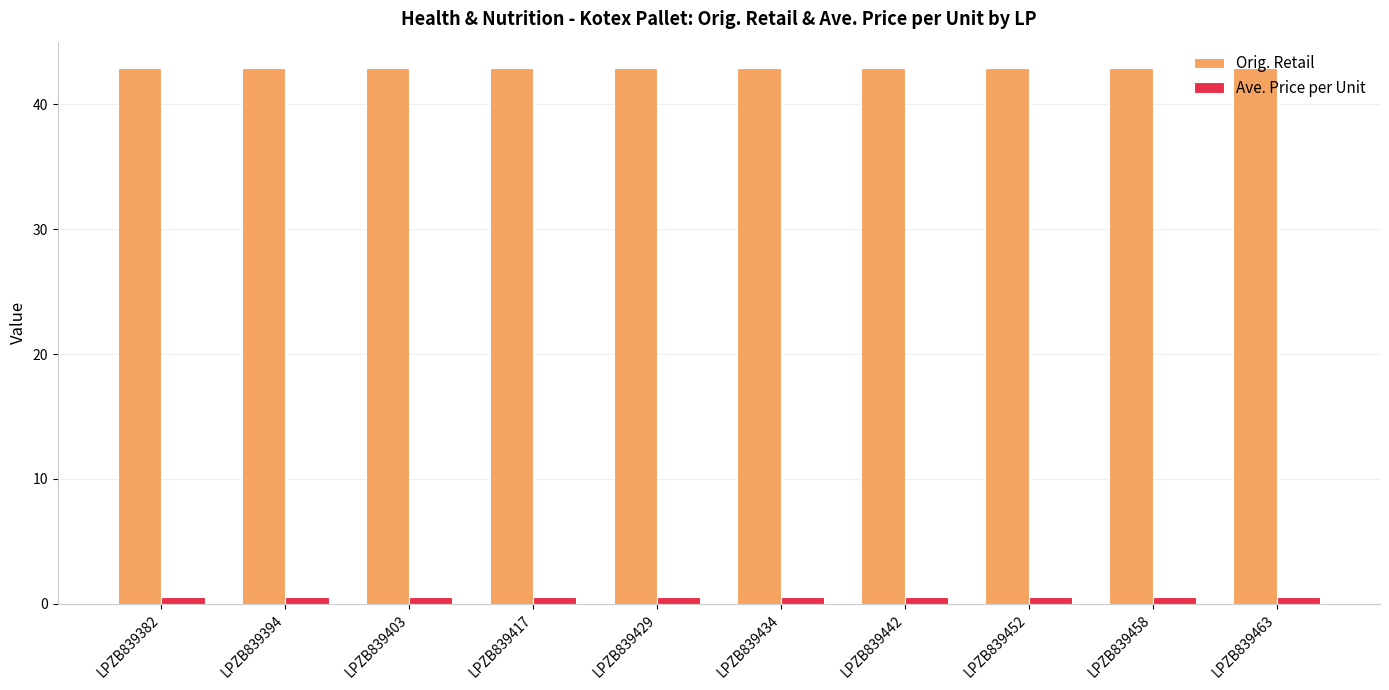

Reading left to right, transcribe all the data shown in this chart.

Orig. Retail: 42.9	42.9	42.9	42.9	42.9	42.9	42.9	42.9	42.9	42.9
Ave. Price per Unit: 0.6	0.6	0.6	0.6	0.6	0.6	0.6	0.6	0.6	0.6